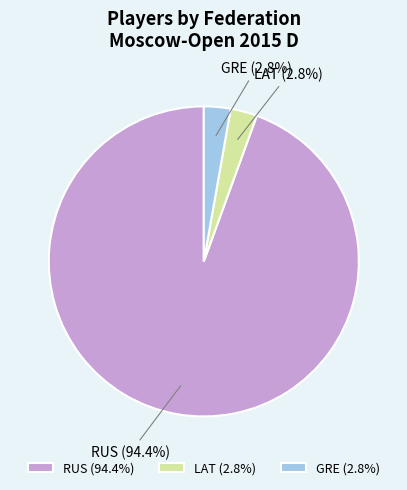

How many slices are in this pie chart?

3